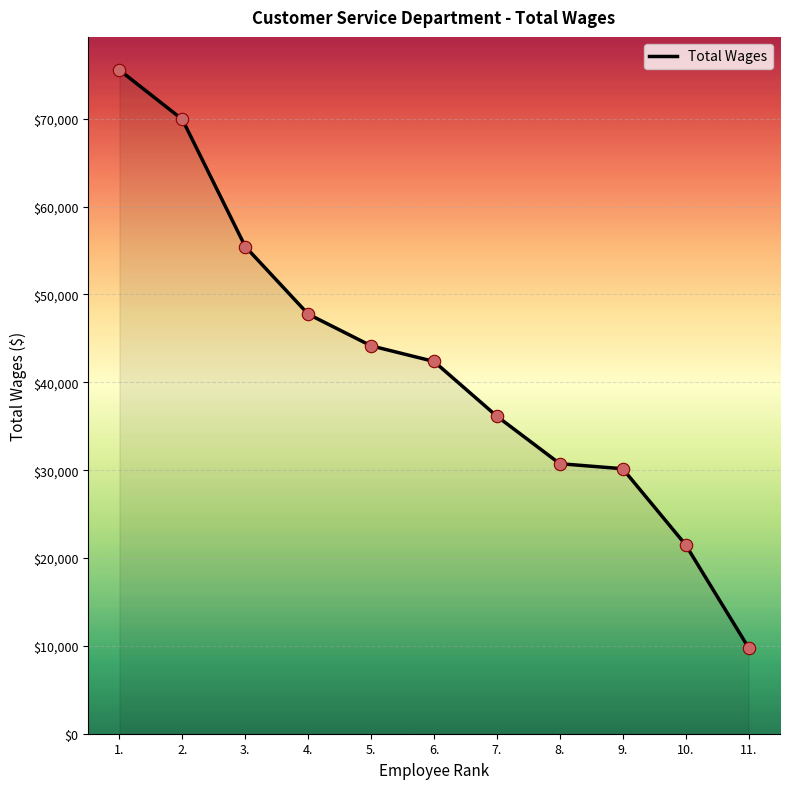

Which has a higher value, 1. or 2.?

1.